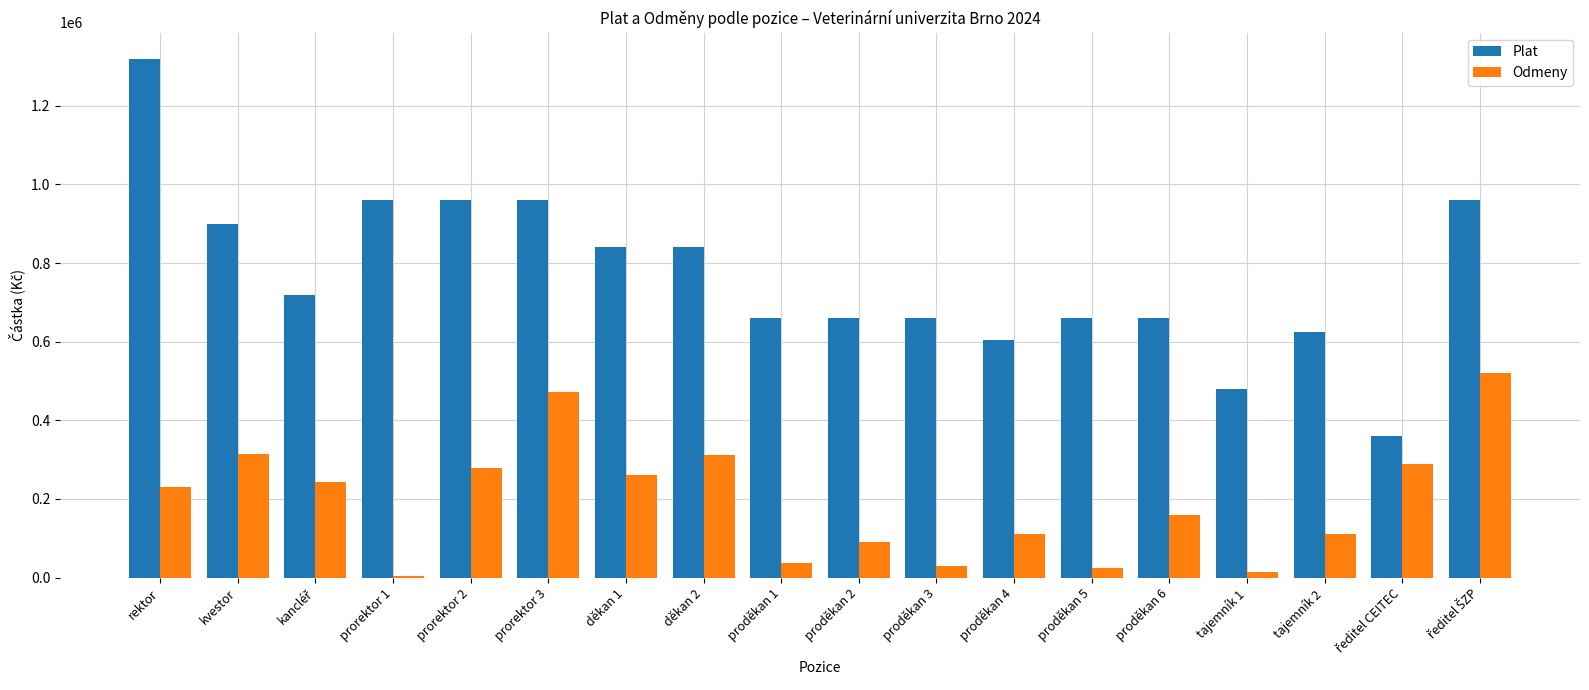

How many data points does each series have?

18